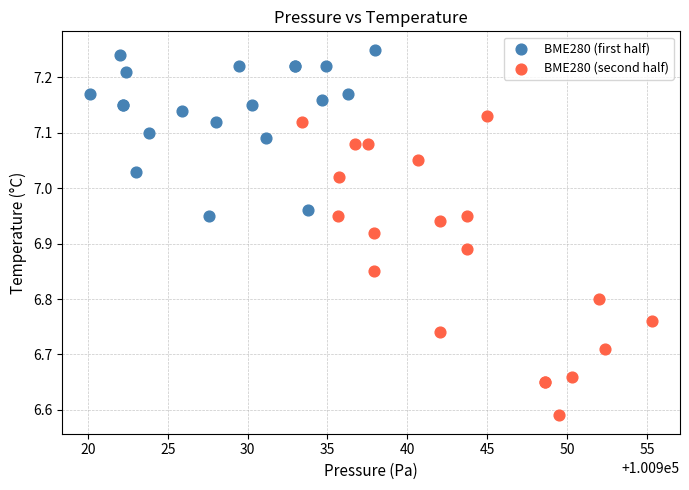

Which series reaches the maximum Y coordinate?

BME280 (first half)